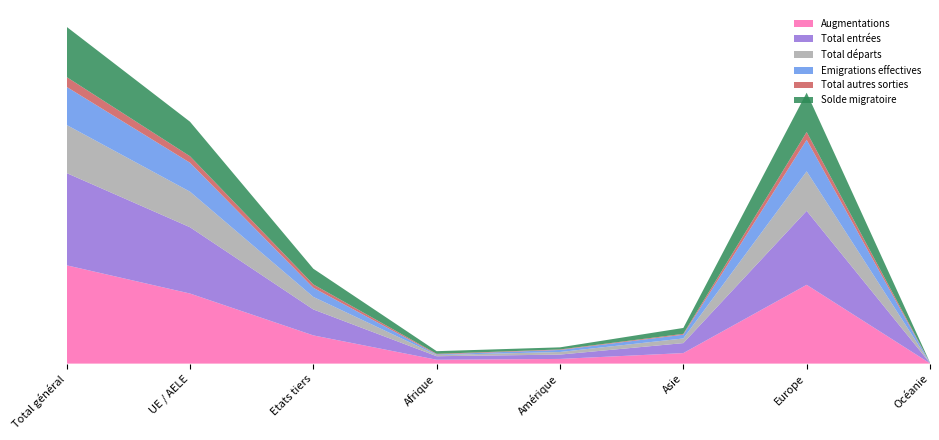

Reading left to right, what are all the values shown in this chart?

Augmentations: Total général=193500	UE / AELE=137959	Etats tiers=55541	Afrique=7604	Amérique=9208	Asie=20715	Europe=155118	Océanie=561
Total entrées: Total général=181553	UE / AELE=130483	Etats tiers=51070	Afrique=6947	Amérique=8567	Asie=19667	Europe=145555	Océanie=537
Total départs: Total général=94649	UE / AELE=69986	Etats tiers=24663	Afrique=2332	Amérique=5055	Asie=9122	Europe=77757	Océanie=335
Emigrations effectives: Total général=74941	UE / AELE=56941	Etats tiers=18000	Afrique=1191	Amérique=4032	Asie=7405	Europe=61999	Océanie=294
Total autres sorties: Total général=19358	UE / AELE=12764	Etats tiers=6594	Afrique=1134	Amérique=1006	Asie=1684	Europe=15466	Océanie=40
Solde migratoire: Total général=98851	UE / AELE=67973	Etats tiers=30878	Afrique=5272	Amérique=4153	Asie=11593	Europe=77361	Océanie=226